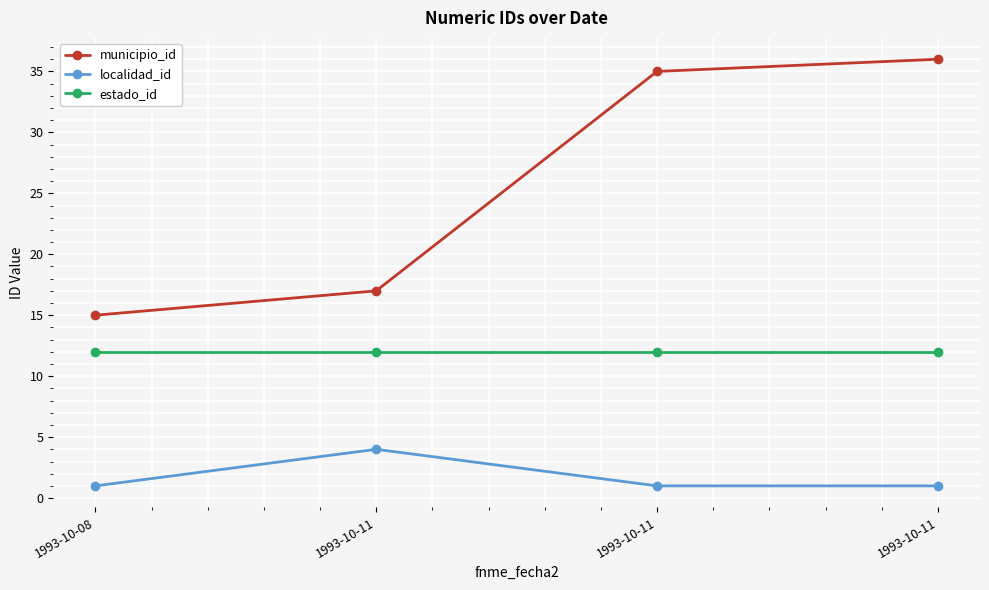

What is the total value across all series at 1993-10-08?

28